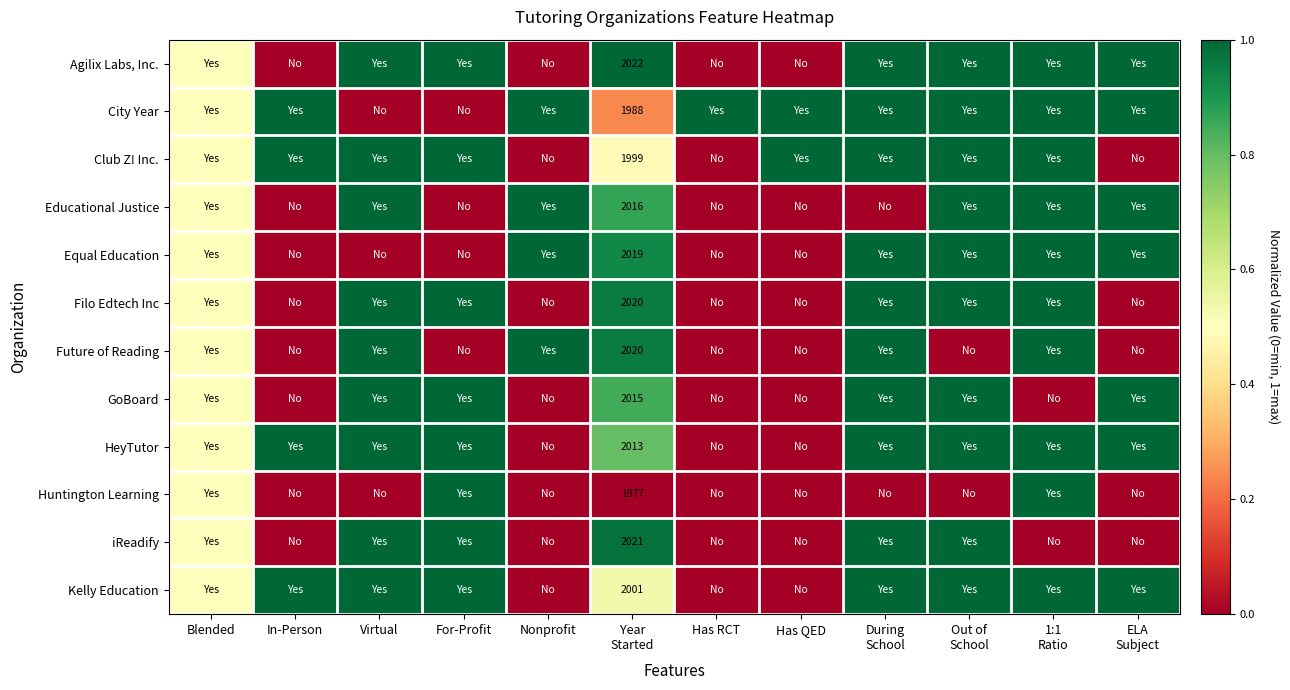

Which has a higher value, Out of
School or Nonprofit?

Out of
School